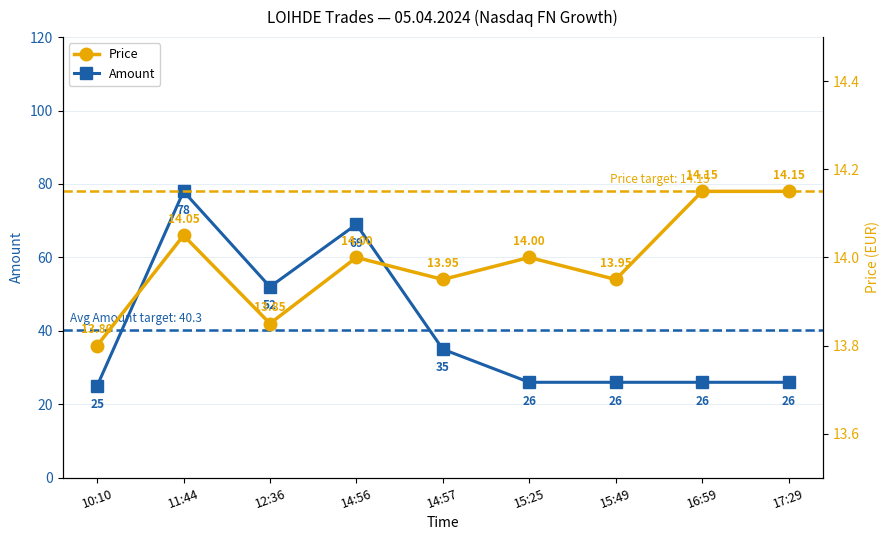

How many interior local valleys does the Price series have?

3